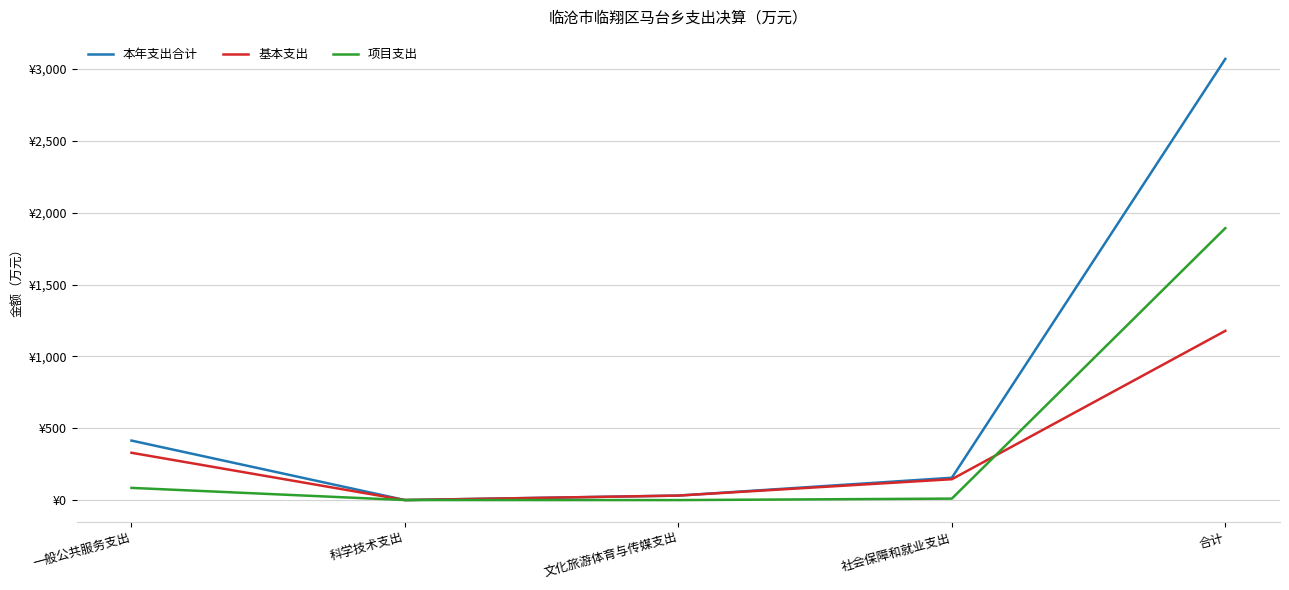

Reading right to left, list all the values displayed in this chart.

本年支出合计: 3069.6	155.3	31.3	0.3	414.0
基本支出: 1177.6	145.1	31.3	0.0	329.1
项目支出: 1892.0	10.2	0.0	0.3	84.9